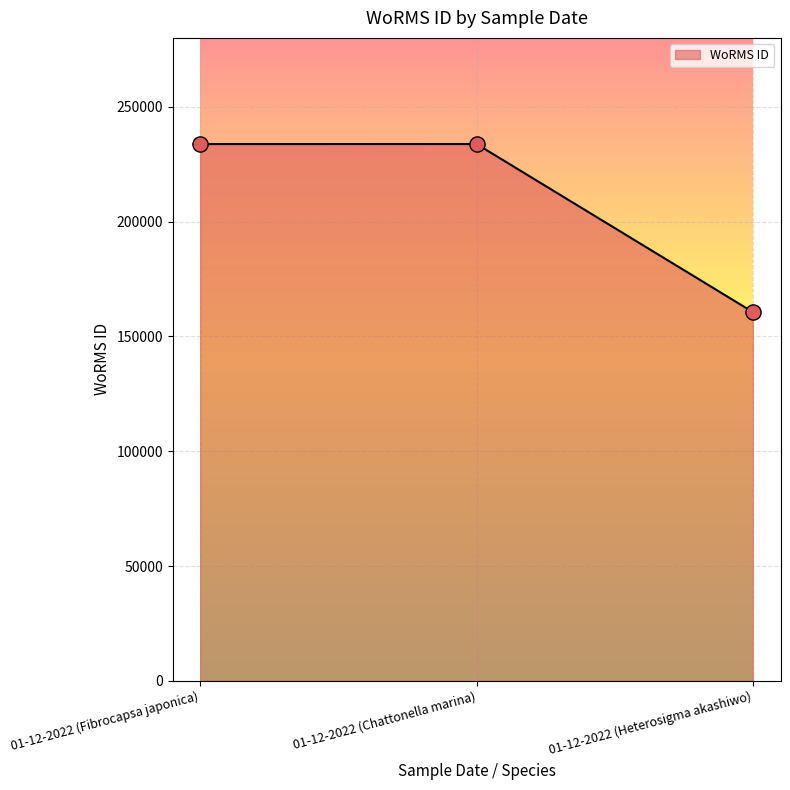

Approximately how many times larger is the value at 01-12-2022 (Heterosigma akashiwo) compared to 01-12-2022 (Fibrocapsa japonica)?

0.7